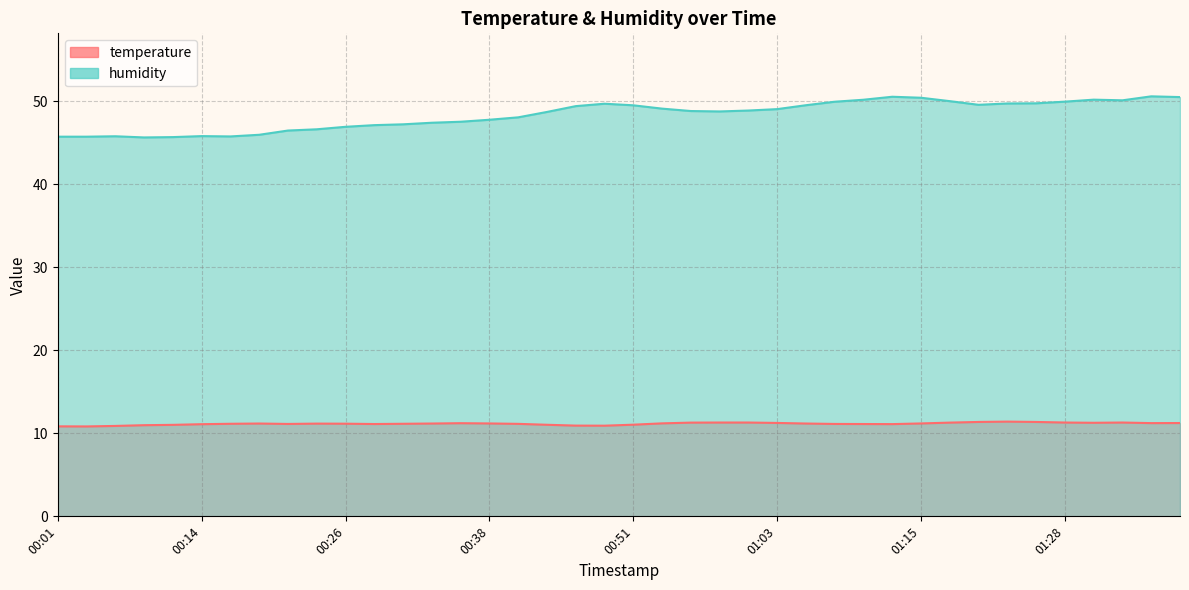

What is the maximum value shown in the chart?

50.6